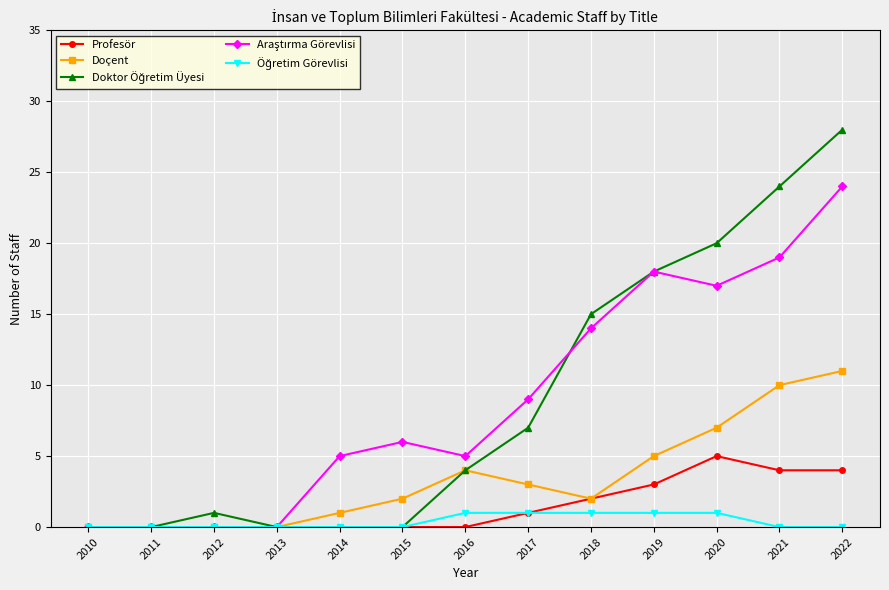

Count the Profesör values in the range 0 to 3.

10